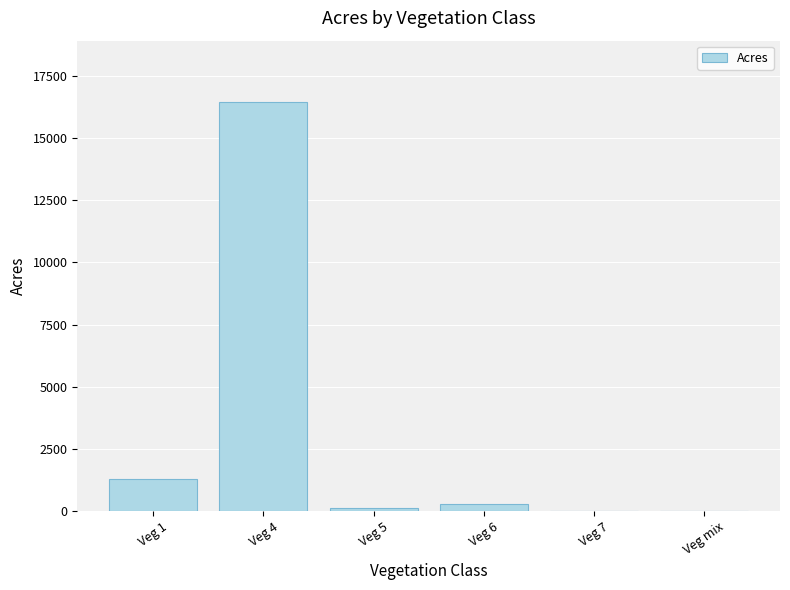

Where is the data nearest to the value 8222?

Veg 1